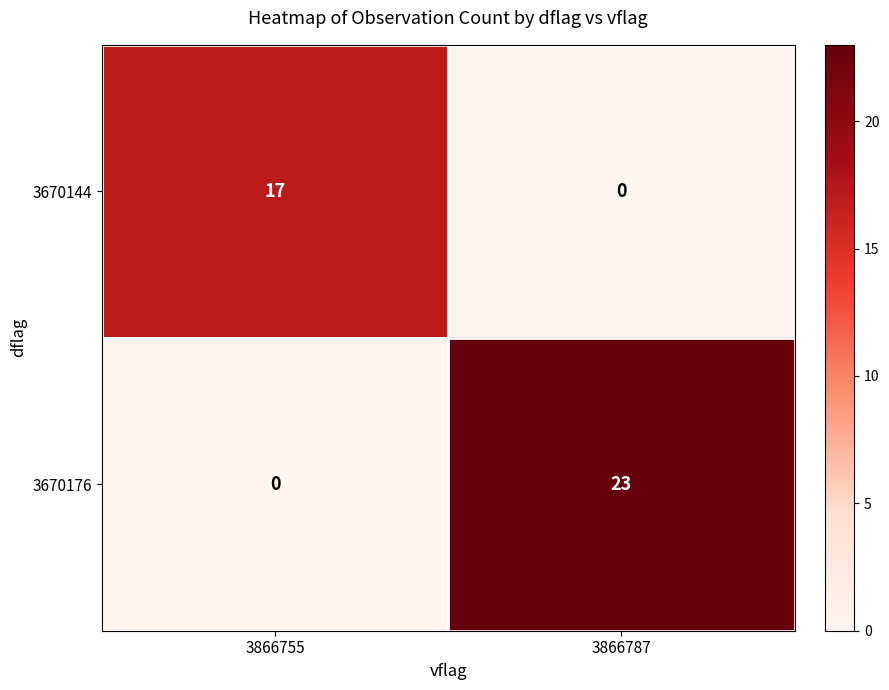

Reading left to right, extract all data points from this chart.

3670144: 3866755=17	3866787=0
3670176: 3866755=0	3866787=23